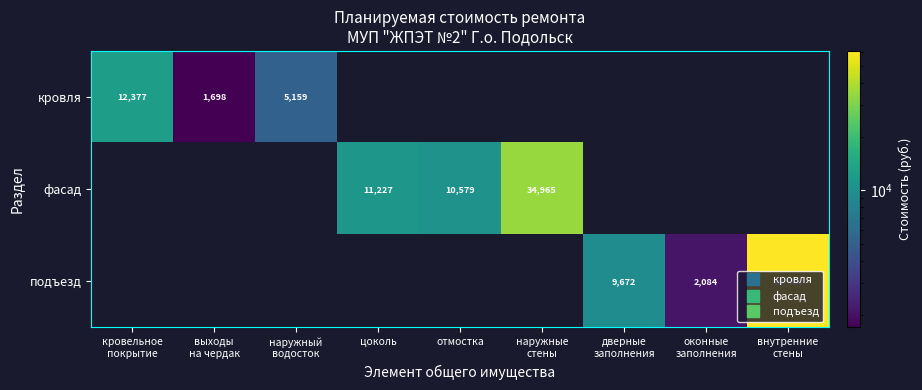

How many distinct data groups are displayed?

3